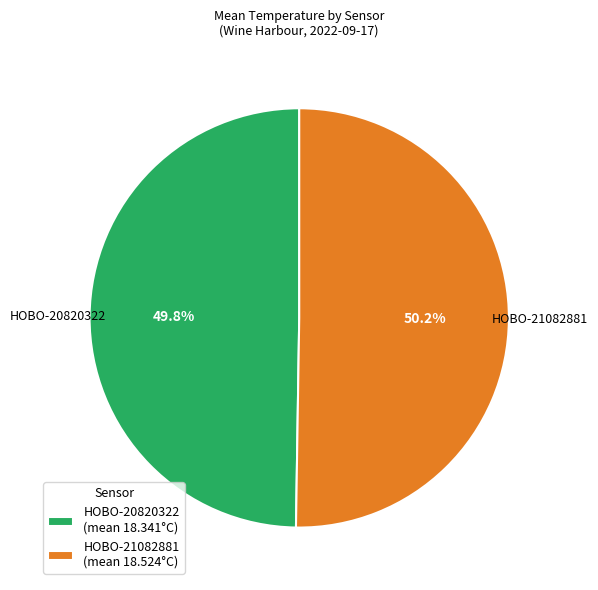

What is the ratio of the value at HOBO-20820322 (mean 18.341°C) to the value at HOBO-21082881 (mean 18.524°C)?

1.0